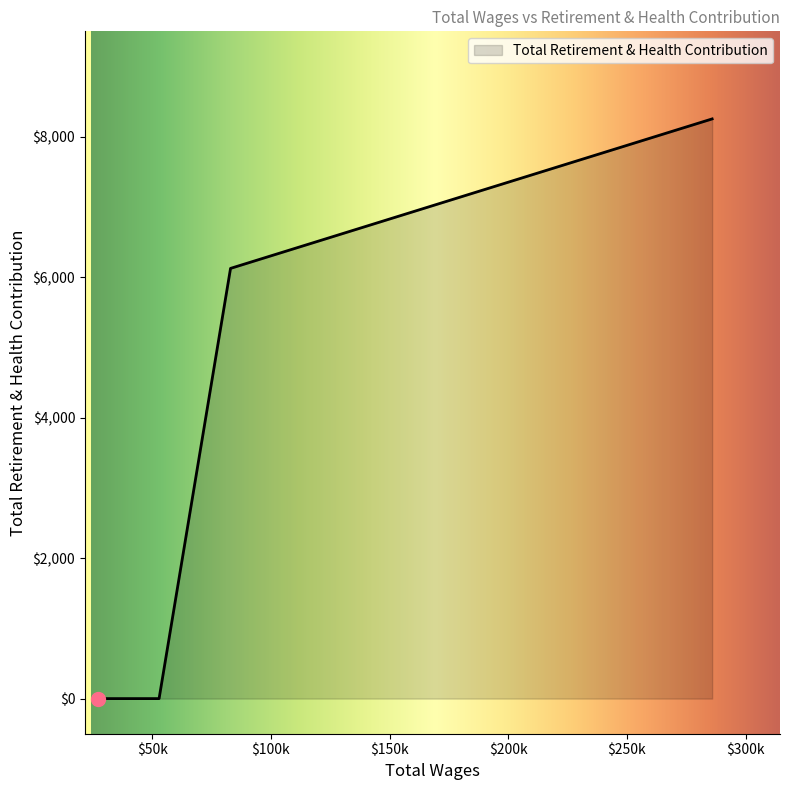

What is the difference between the maximum and minimum values?

8253